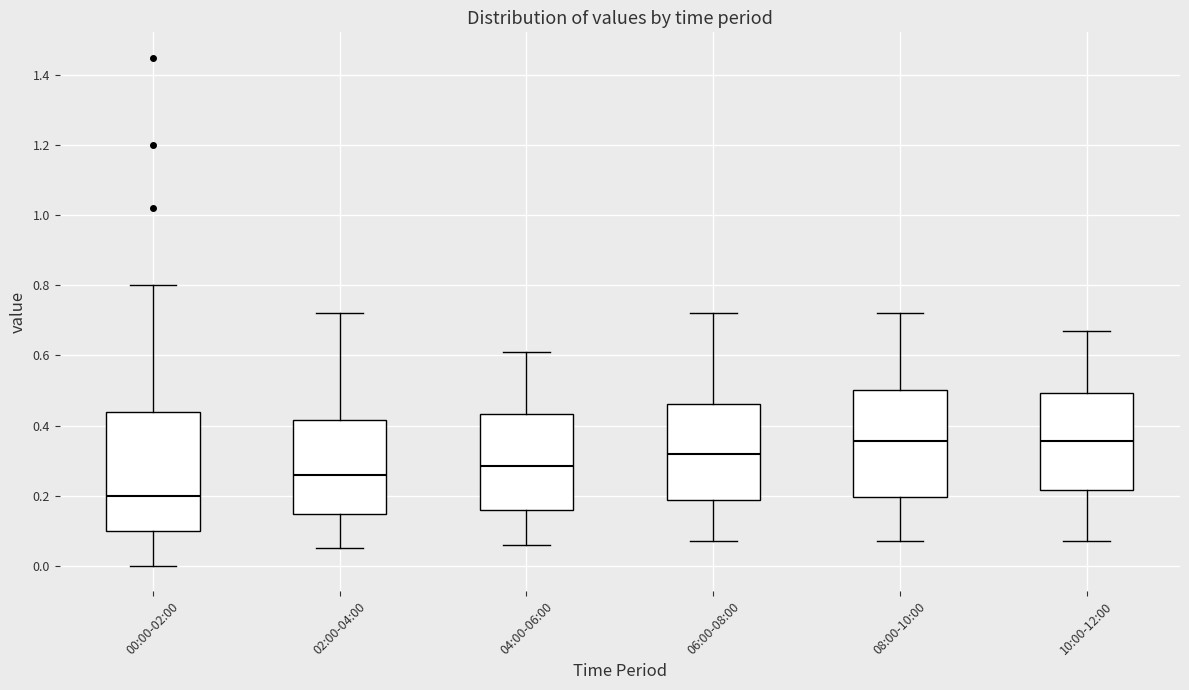

Which box's median line is the lowest?

00:00-02:00